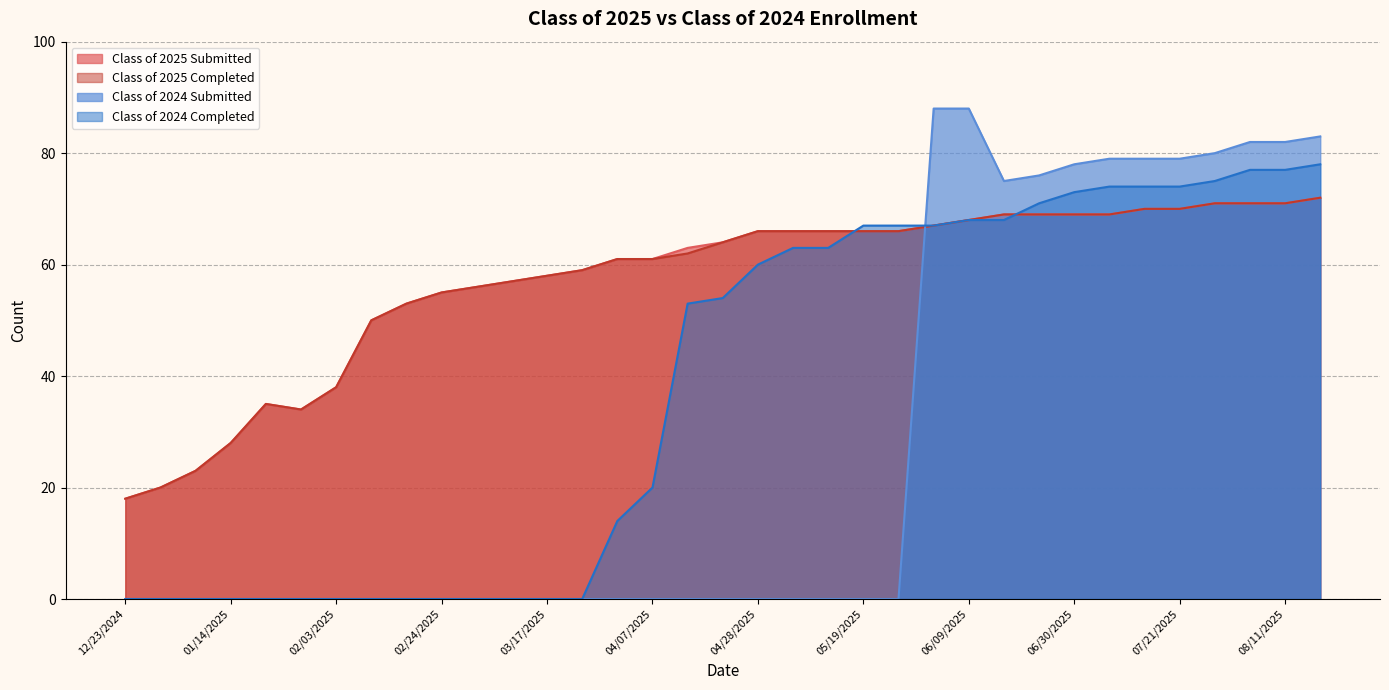

The Class of 2024 Submitted series shows 35 at 03/24/2025. True or false?

False